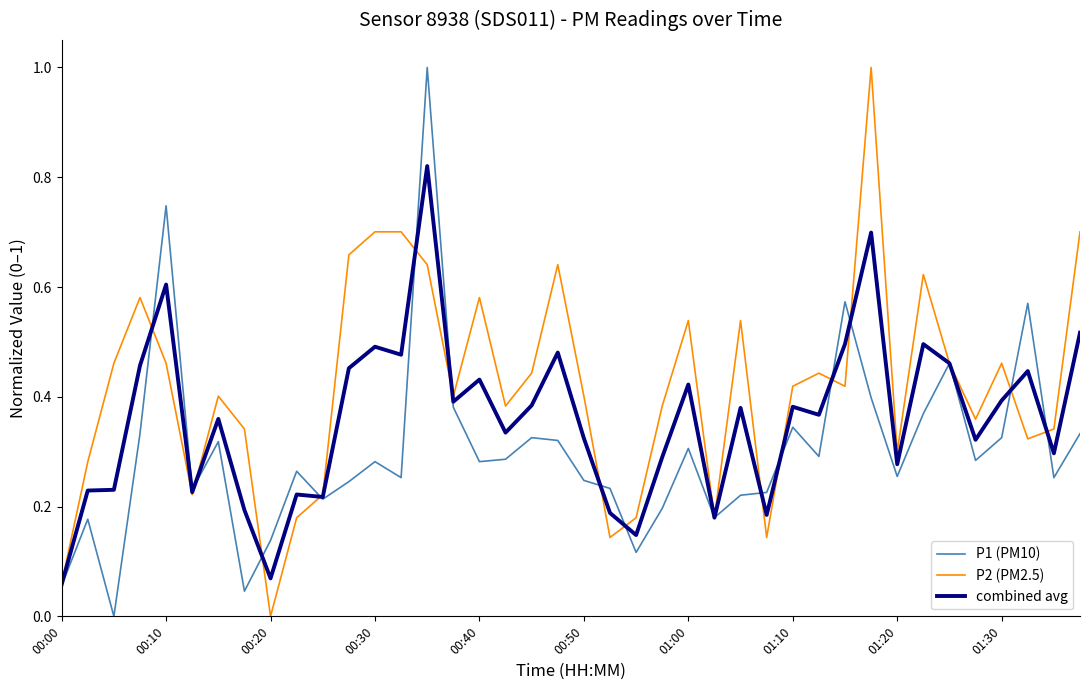

Does the chart have visible grid lines?

No